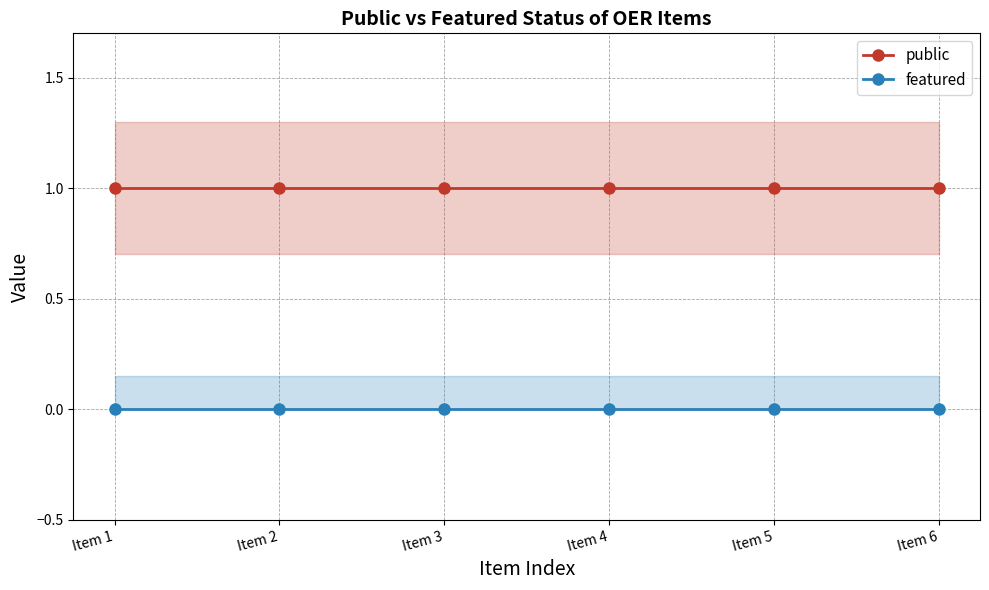

True or false: public has a value of 1 at Item 6.

True